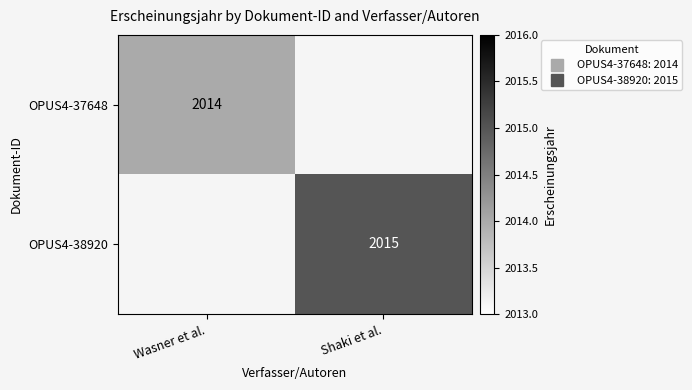

At how many categories does at least one series exceed 2014?

1